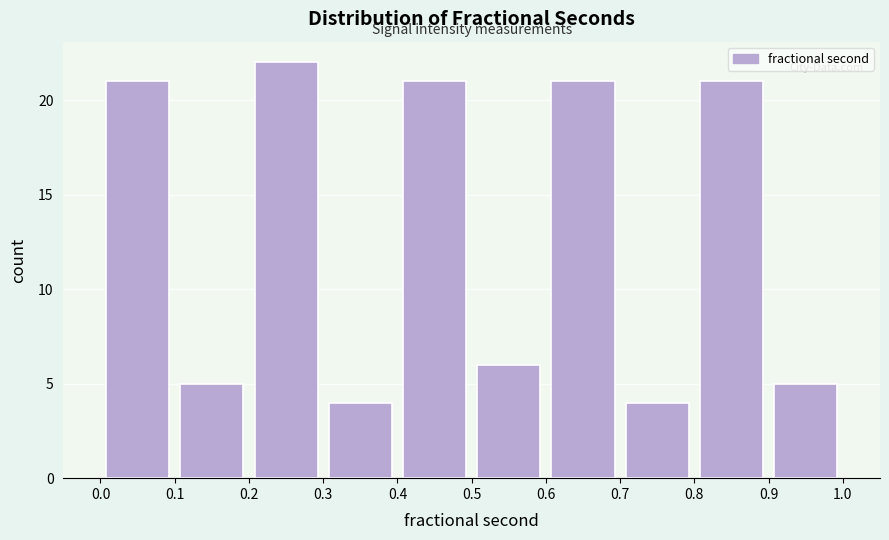

Reading left to right, list every bar in this chart as the range it spans on the x-axis followed by its height. The values are not printed on the chart, so give them approximately, as read against the axis.

0.0 to 0.1: 21
0.1 to 0.2: 5
0.2 to 0.3: 22
0.3 to 0.4: 4
0.4 to 0.5: 21
0.5 to 0.6: 6
0.6 to 0.7: 21
0.7 to 0.8: 4
0.8 to 0.9: 21
0.9 to 1.0: 5